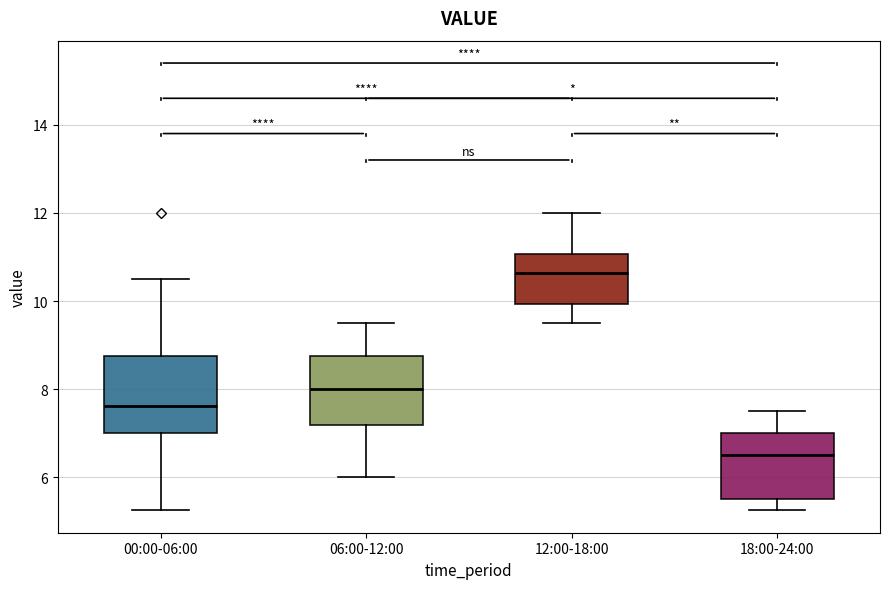

Reading left to right, transcribe this box plot: for each box, give where its median line is, the range the box spans, and where its two whiskers end, as read against the y-axis. The values are not printed on the chart, so give them approximately, as read against the axis.

00:00-06:00: median 7.6, box 7.0 to 8.8, whiskers 5.2 to 10.6
06:00-12:00: median 8.0, box 7.2 to 8.8, whiskers 6.0 to 9.6
12:00-18:00: median 10.6, box 10.0 to 11.0, whiskers 9.6 to 12.0
18:00-24:00: median 6.6, box 5.6 to 7.0, whiskers 5.2 to 7.6